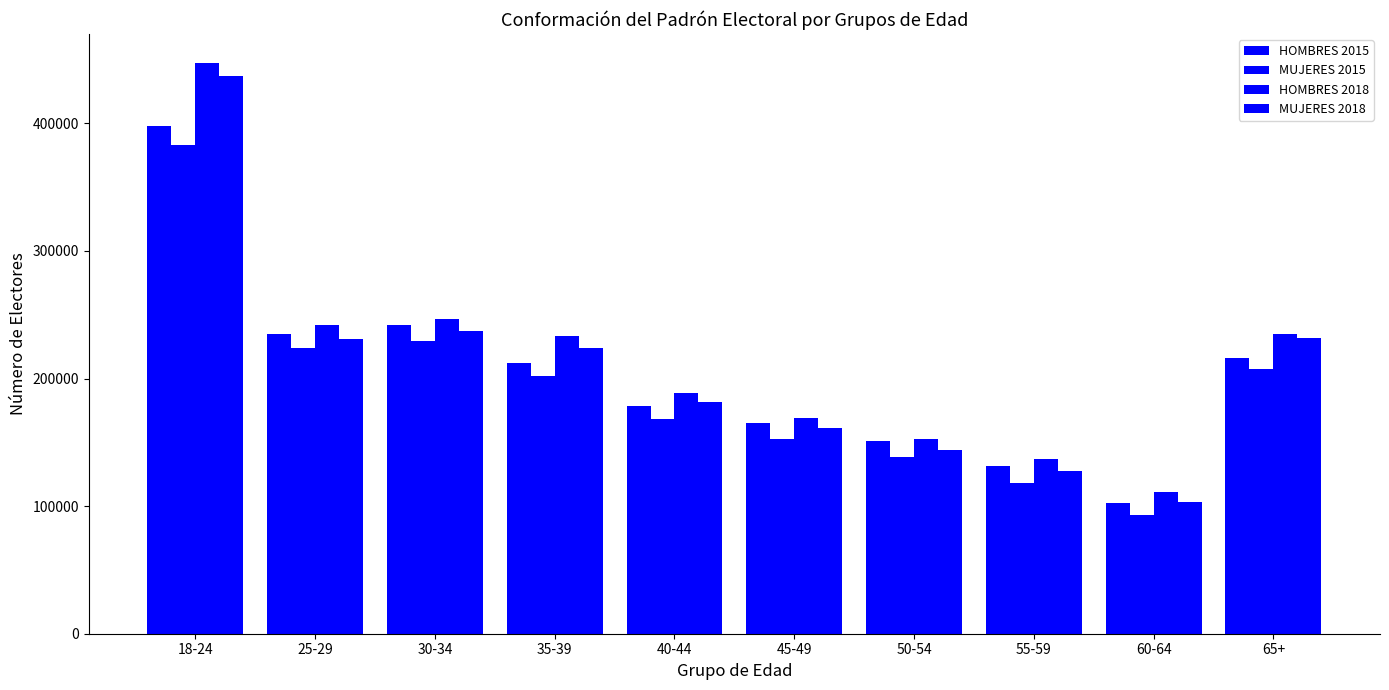

Which category has the highest value across all series?

18-24